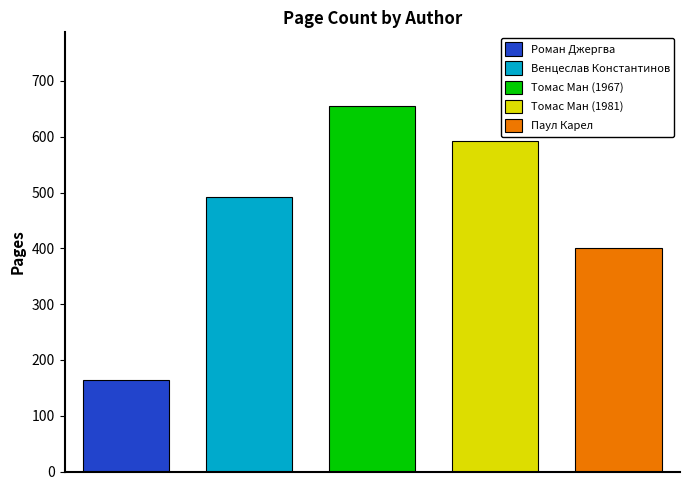

What is the average value?

461